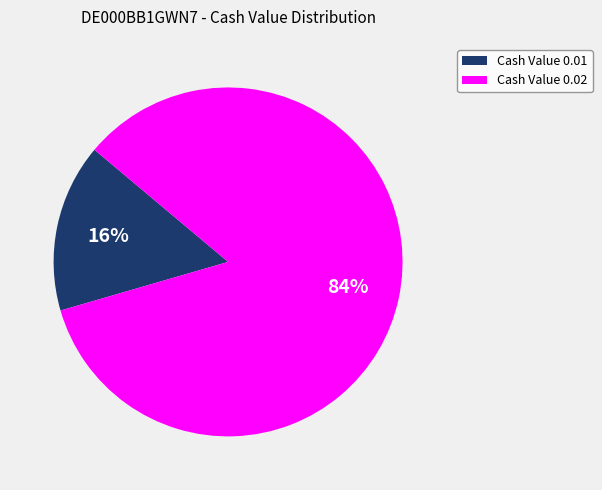

Is there a majority slice in this chart?

Yes